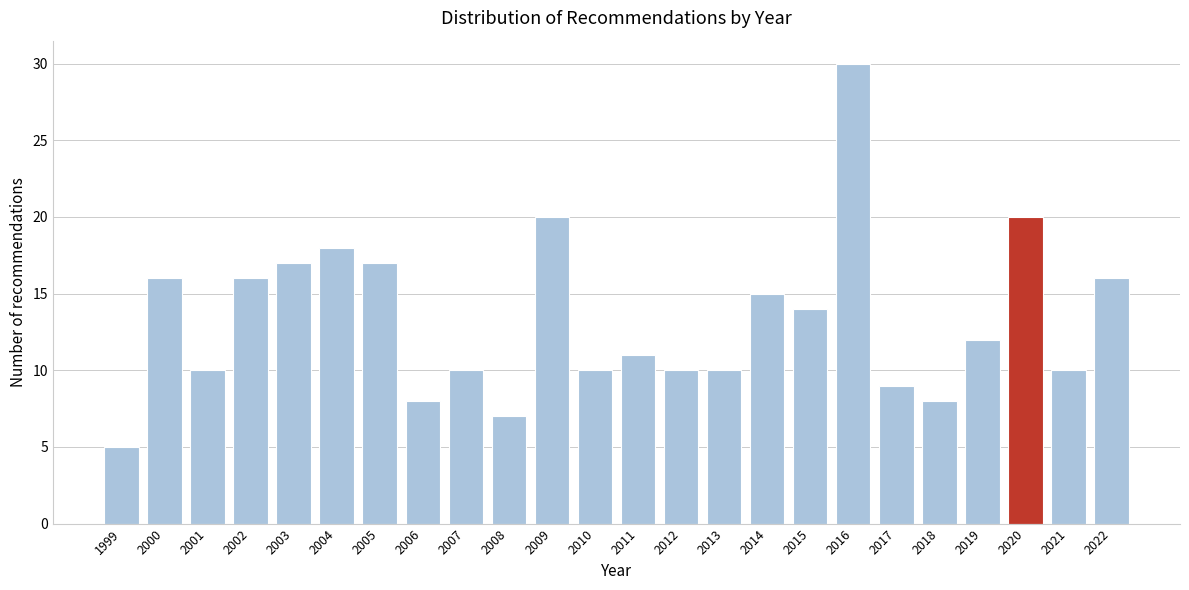

Reading left to right, extract all data points from this chart.

1999=5	2000=16	2001=10	2002=16	2003=17	2004=18	2005=17	2006=8	2007=10	2008=7	2009=20	2010=10	2011=11	2012=10	2013=10	2014=15	2015=14	2016=30	2017=9	2018=8	2019=12	2020=20	2021=10	2022=16